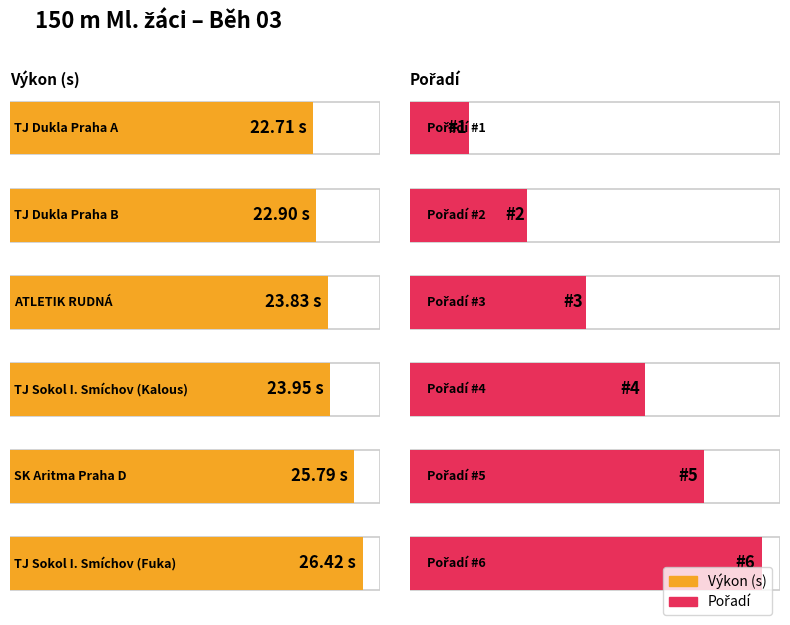

What is the maximum value shown in the chart?

26.4